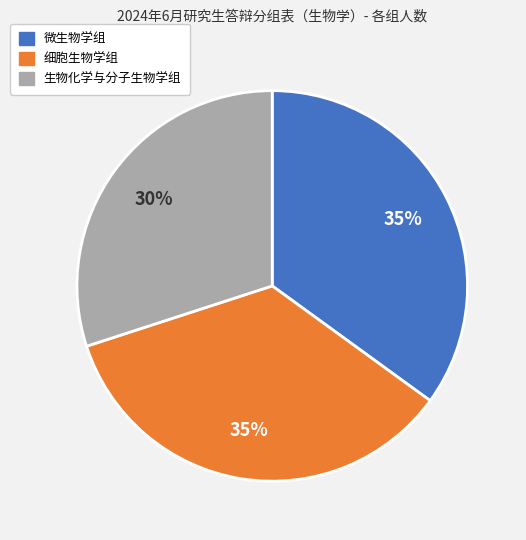

What is the smallest slice in the pie chart?

生物化学与分子生物学组